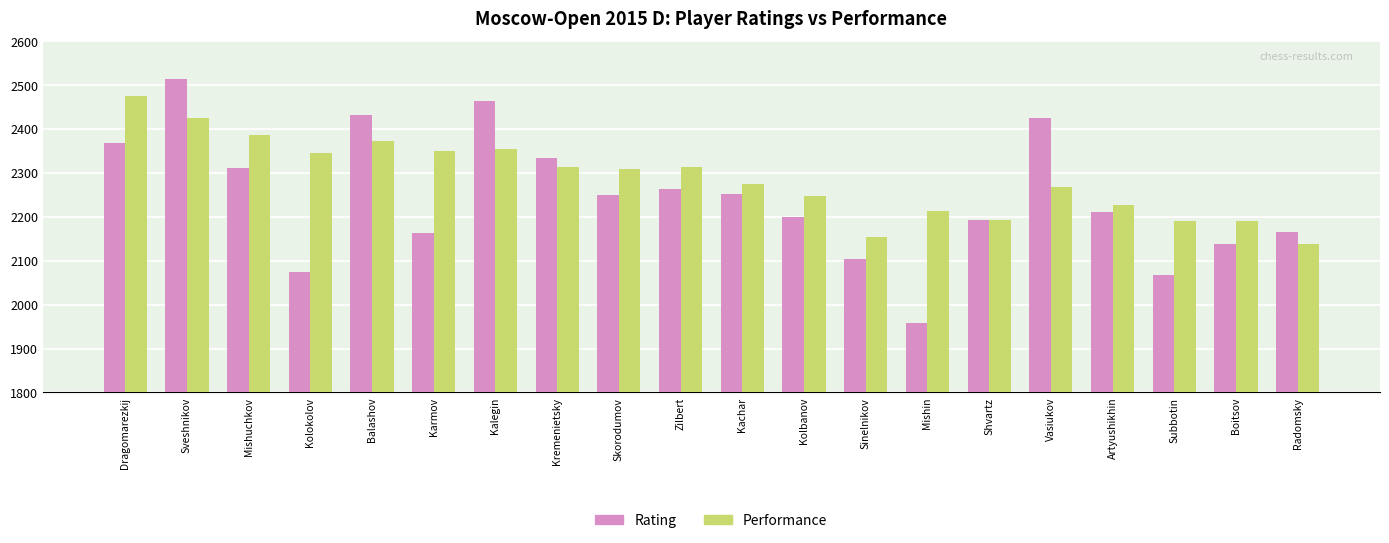

What is the total value across all series at Mishuchkov?

4698